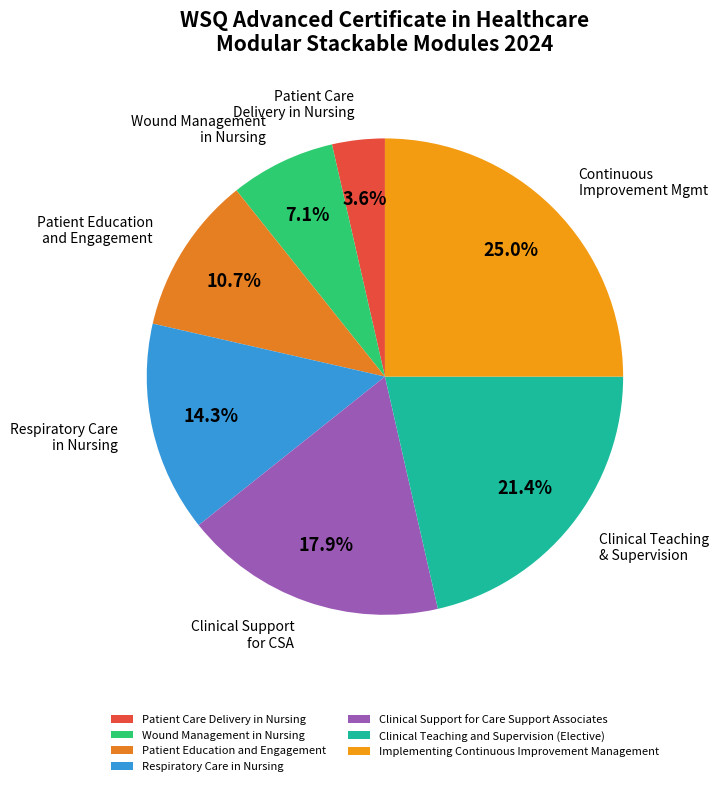

The Wound Management in Nursing slice represents 7% of the pie. True or false?

True